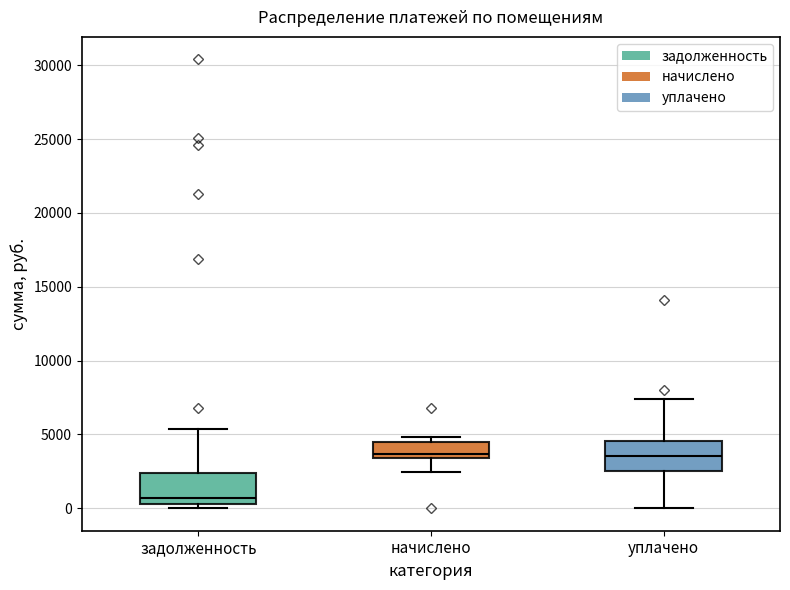

Reading left to right, transcribe this box plot: for each box, give where its median line is, the range the box spans, and where its two whiskers end, as read against the y-axis. The values are not printed on the chart, so give them approximately, as read against the axis.

задолженность: median 500 (just above the box's lower edge), box 500 to 2500, whiskers 0 to 5500
начислено: median 3500 (just above the box's lower edge), box 3500 to 4500, whiskers 2500 to 5000
уплачено: median 3500, box 2500 to 4500, whiskers 0 to 7500